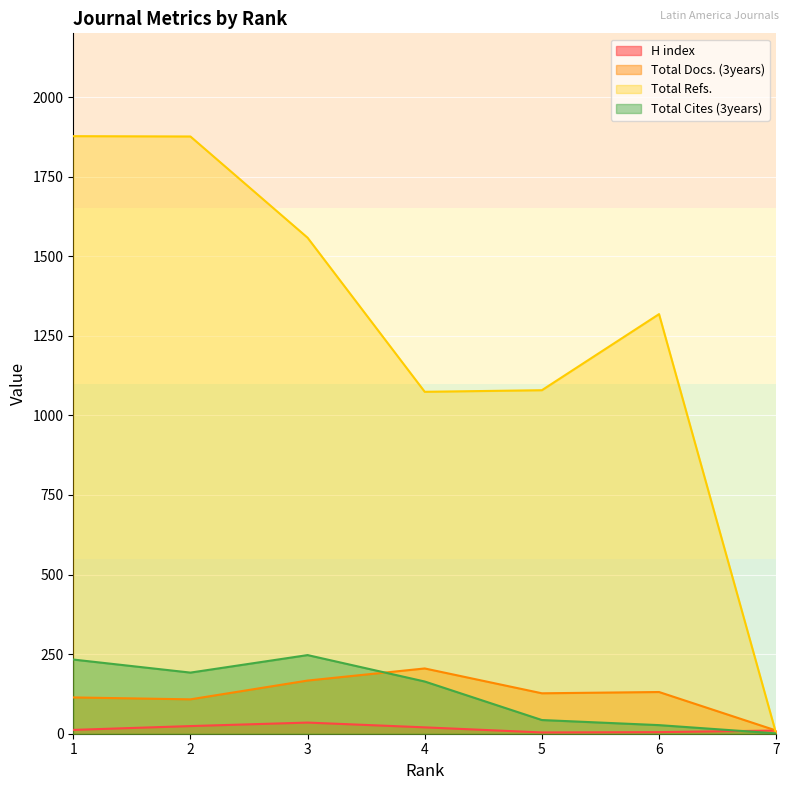

Which series changed the most between 3 and 7?

Total Refs.